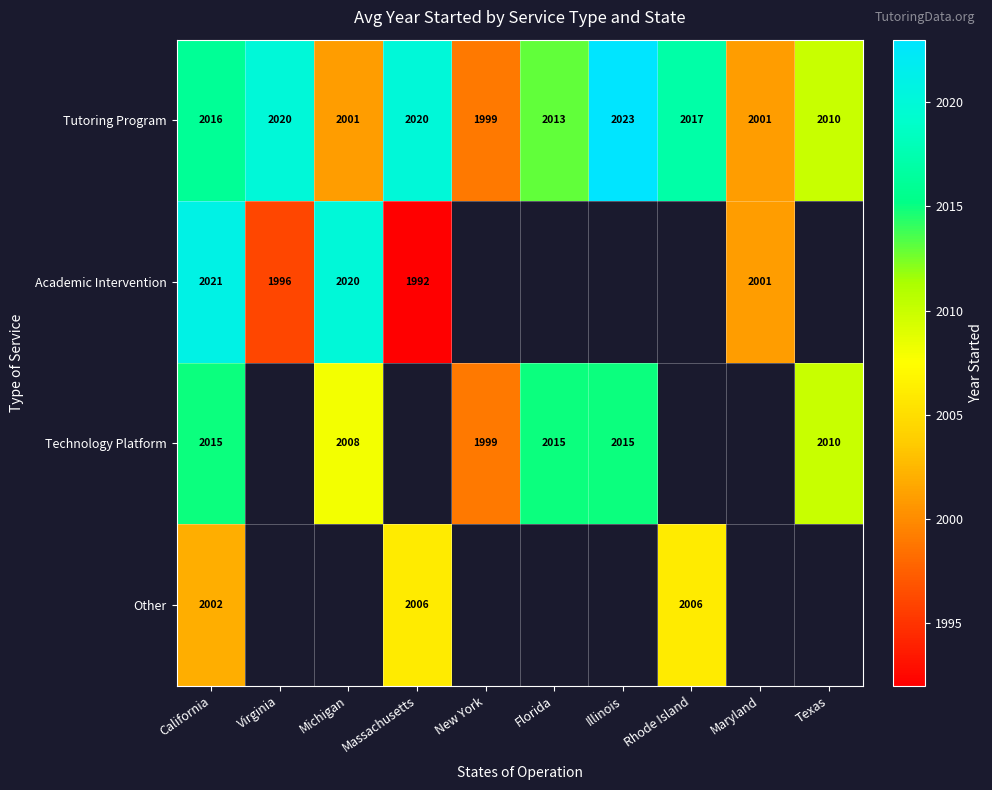

Is it true that Technology Platform equals 2015 at Florida?

True